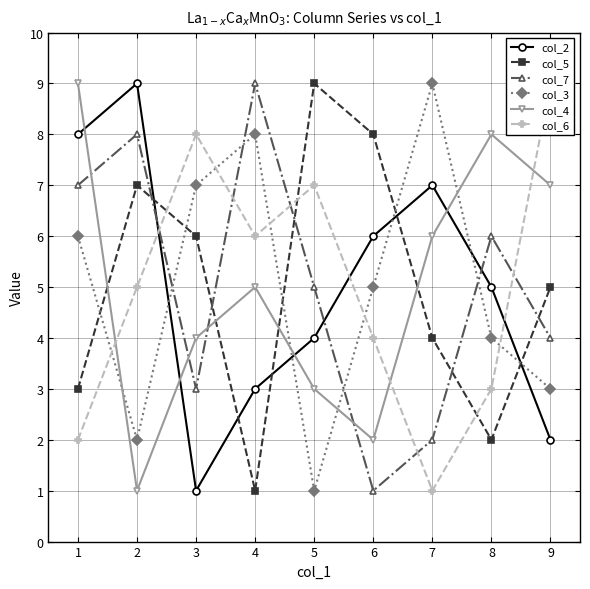

Which has a higher value, 2 or 3?

2